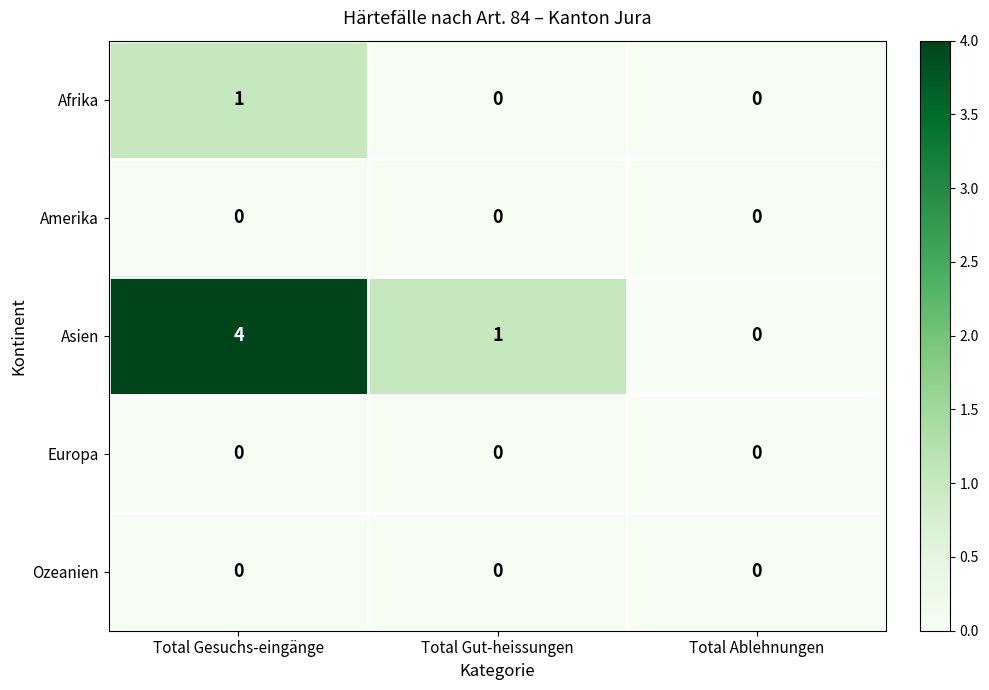

The Asien series shows 6 at Total Gesuchs-eingänge. True or false?

False